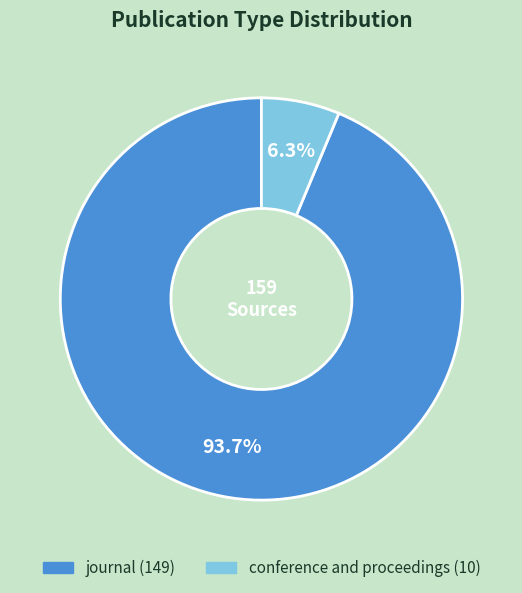

What is the majority slice?

journal